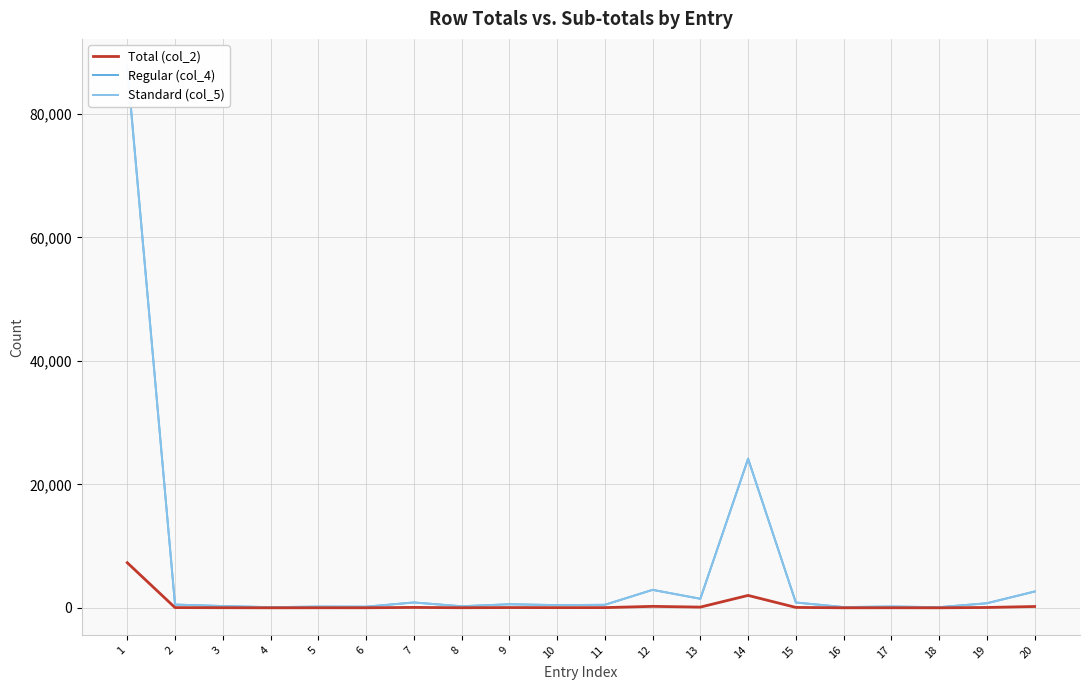

What is the average value of the Regular (col_4) series?

6253